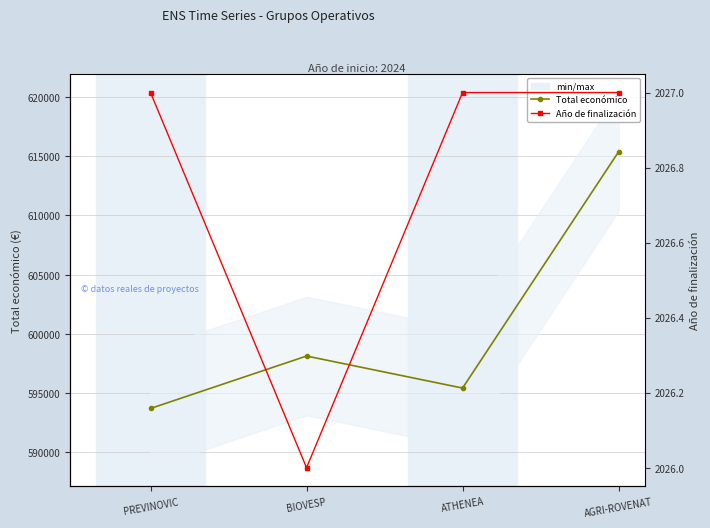

List the series in order of their overall mean, lowest first.

Año de finalización, Total económico